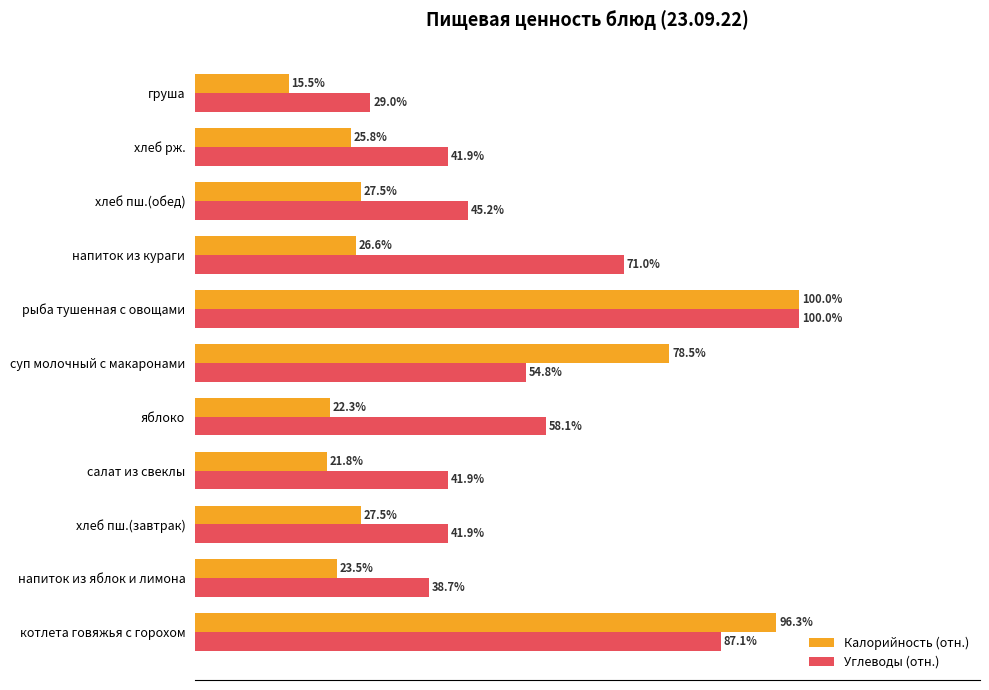

Which series has the widest spread of values?

Калорийность (отн.)